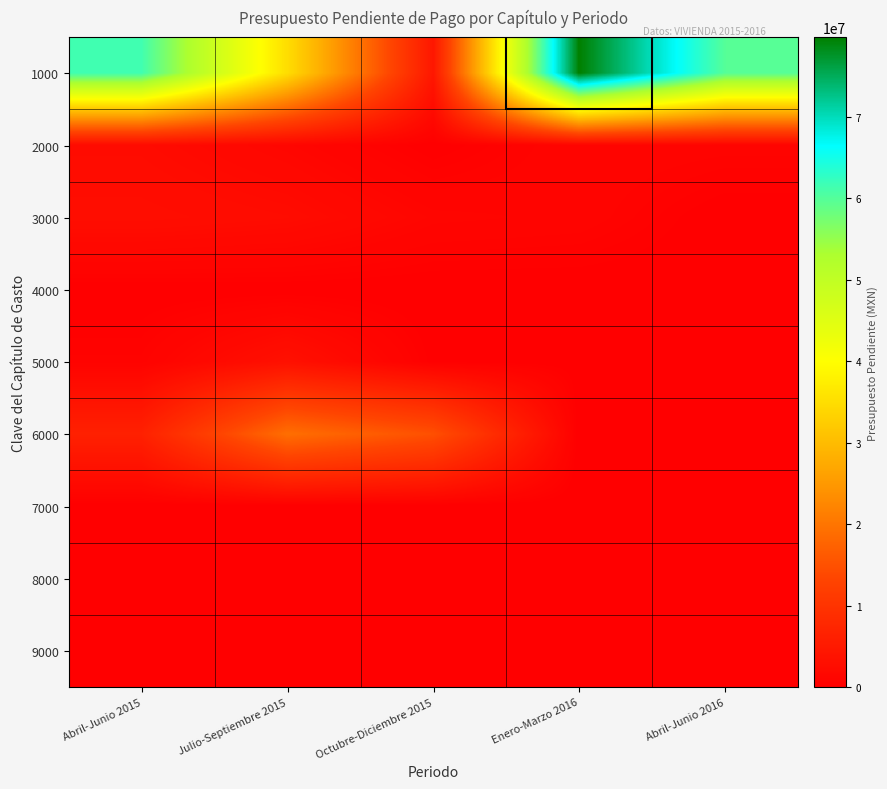

Which label corresponds to the smallest value in the chart?

Abril-Junio 2016